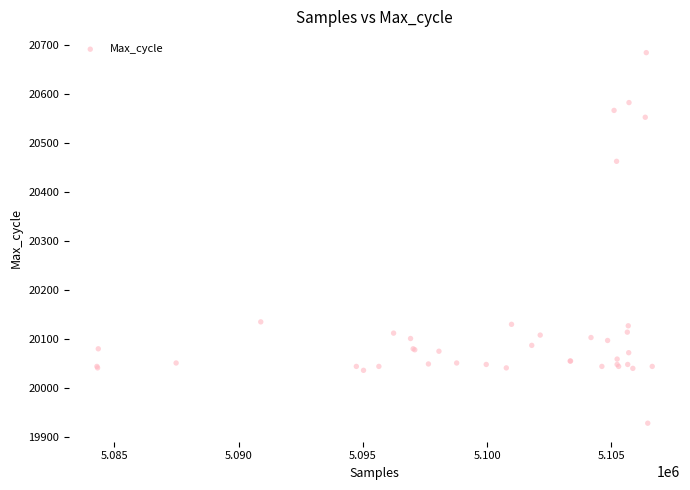

What Y value in the scatter plot is closest to 20306?

20463